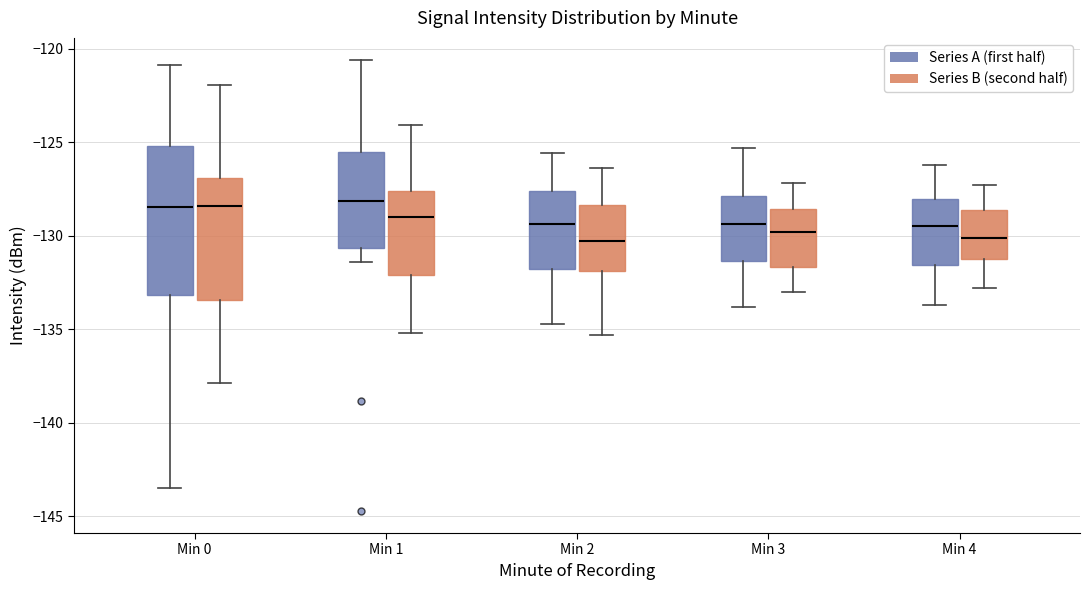

Reading left to right, read every box against the y-axis: the position of its median line, the range the box covers, and the ends of its whiskers. The values are not printed on the chart, so give them approximately, as read against the axis.

Min 0 (Series A (first half)): median -128.5, box -133.0 to -125.0, whiskers -143.5 to -121.0
Min 0 (Series B (second half)): median -128.5, box -133.5 to -127.0, whiskers -138.0 to -122.0
Min 1 (Series A (first half)): median -128.0, box -130.5 to -125.5, whiskers -131.5 to -120.5
Min 1 (Series B (second half)): median -129.0, box -132.0 to -127.5, whiskers -135.0 to -124.0
Min 2 (Series A (first half)): median -129.5, box -132.0 to -127.5, whiskers -134.5 to -125.5
Min 2 (Series B (second half)): median -130.5, box -132.0 to -128.5, whiskers -135.5 to -126.5
Min 3 (Series A (first half)): median -129.5, box -131.5 to -128.0, whiskers -134.0 to -125.5
Min 3 (Series B (second half)): median -130.0, box -131.5 to -128.5, whiskers -133.0 to -127.0
Min 4 (Series A (first half)): median -129.5, box -131.5 to -128.0, whiskers -133.5 to -126.0
Min 4 (Series B (second half)): median -130.0, box -131.0 to -128.5, whiskers -133.0 to -127.5